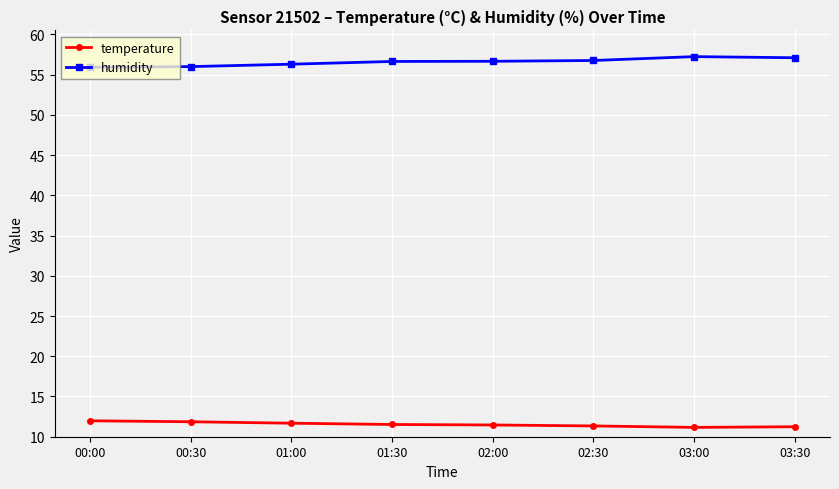

Rank the series by their average value, from highest to lowest.

humidity, temperature